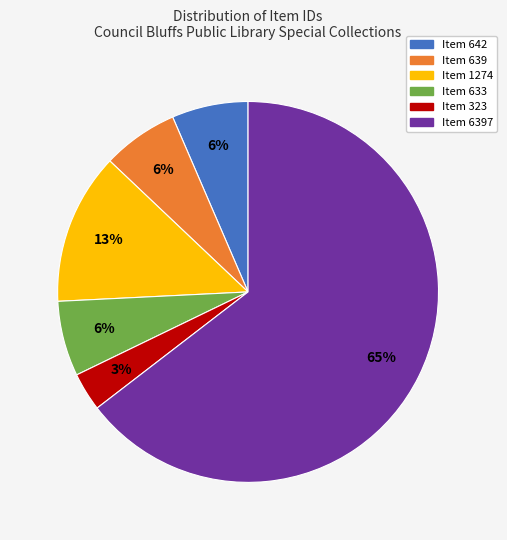

To the nearest percent, what is the average slice percentage?

17%